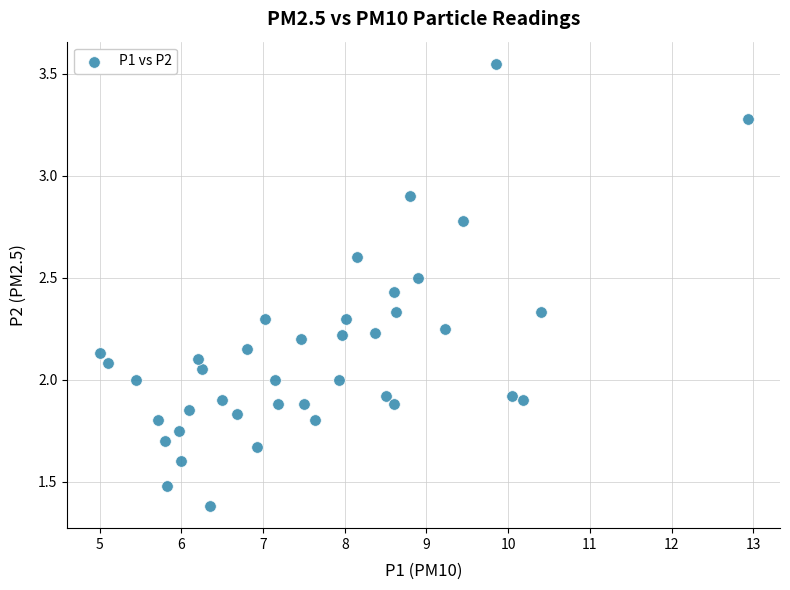

What is the range of X values (max minus min)?

7.9